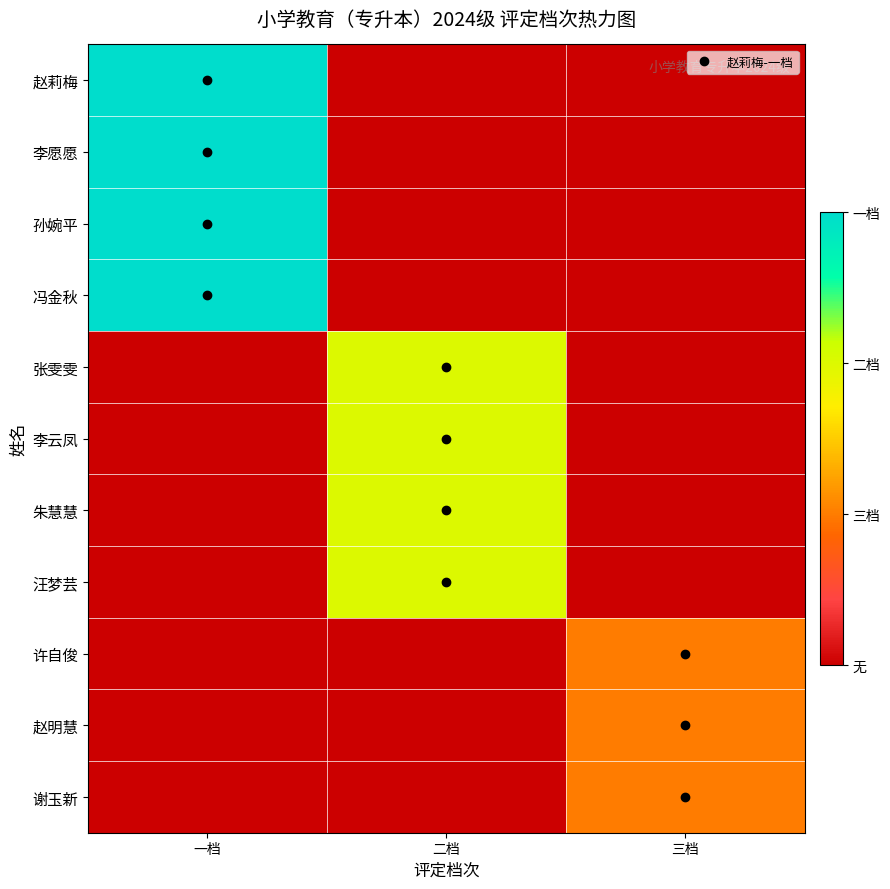

At how many categories does at least one series exceed 2?

1